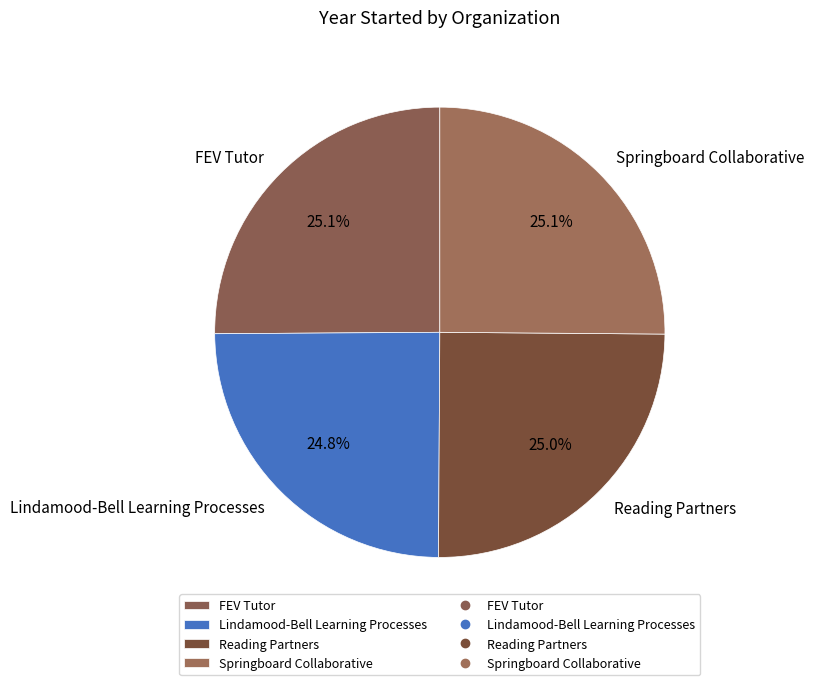

Approximately how many times larger is the value at FEV Tutor compared to Lindamood-Bell Learning Processes?

1.0